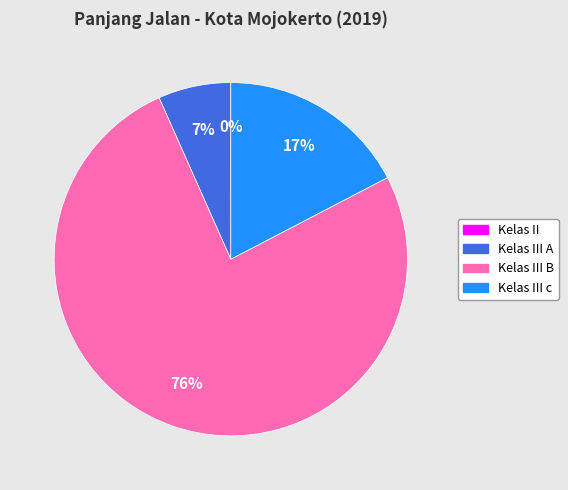

To the nearest percent, what is the average slice percentage?

25%